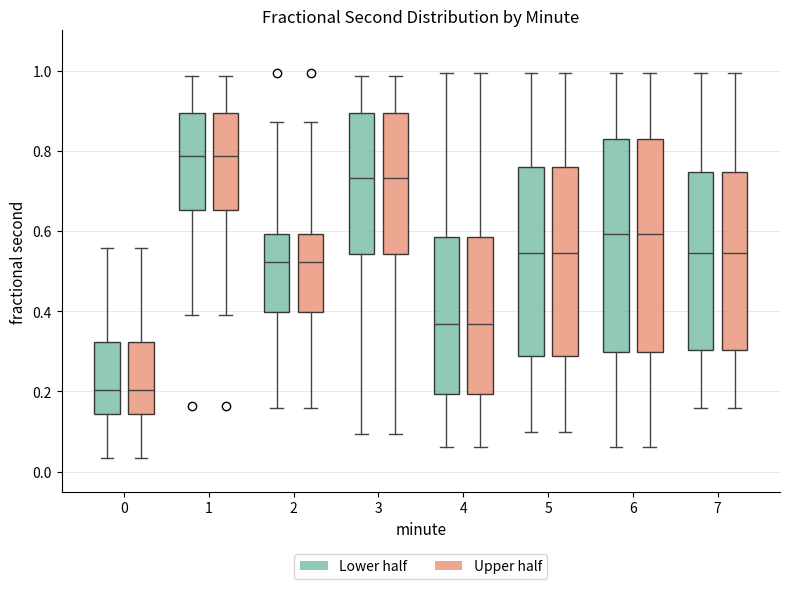

Reading left to right, read every box against the y-axis: the position of its median line, the range the box covers, and the ends of its whiskers. The values are not printed on the chart, so give them approximately, as read against the axis.

0 (Lower half): median 0.20, box 0.14 to 0.32, whiskers 0.04 to 0.56
0 (Upper half): median 0.20, box 0.14 to 0.32, whiskers 0.04 to 0.56
1 (Lower half): median 0.78, box 0.66 to 0.90, whiskers 0.40 to 0.98
1 (Upper half): median 0.78, box 0.66 to 0.90, whiskers 0.40 to 0.98
2 (Lower half): median 0.52, box 0.40 to 0.60, whiskers 0.16 to 0.88
2 (Upper half): median 0.52, box 0.40 to 0.60, whiskers 0.16 to 0.88
3 (Lower half): median 0.74, box 0.54 to 0.90, whiskers 0.10 to 0.98
3 (Upper half): median 0.74, box 0.54 to 0.90, whiskers 0.10 to 0.98
4 (Lower half): median 0.36, box 0.20 to 0.58, whiskers 0.06 to 1.00
4 (Upper half): median 0.36, box 0.20 to 0.58, whiskers 0.06 to 1.00
5 (Lower half): median 0.54, box 0.28 to 0.76, whiskers 0.10 to 1.00
5 (Upper half): median 0.54, box 0.28 to 0.76, whiskers 0.10 to 1.00
6 (Lower half): median 0.60, box 0.30 to 0.82, whiskers 0.06 to 1.00
6 (Upper half): median 0.60, box 0.30 to 0.82, whiskers 0.06 to 1.00
7 (Lower half): median 0.54, box 0.30 to 0.74, whiskers 0.16 to 1.00
7 (Upper half): median 0.54, box 0.30 to 0.74, whiskers 0.16 to 1.00